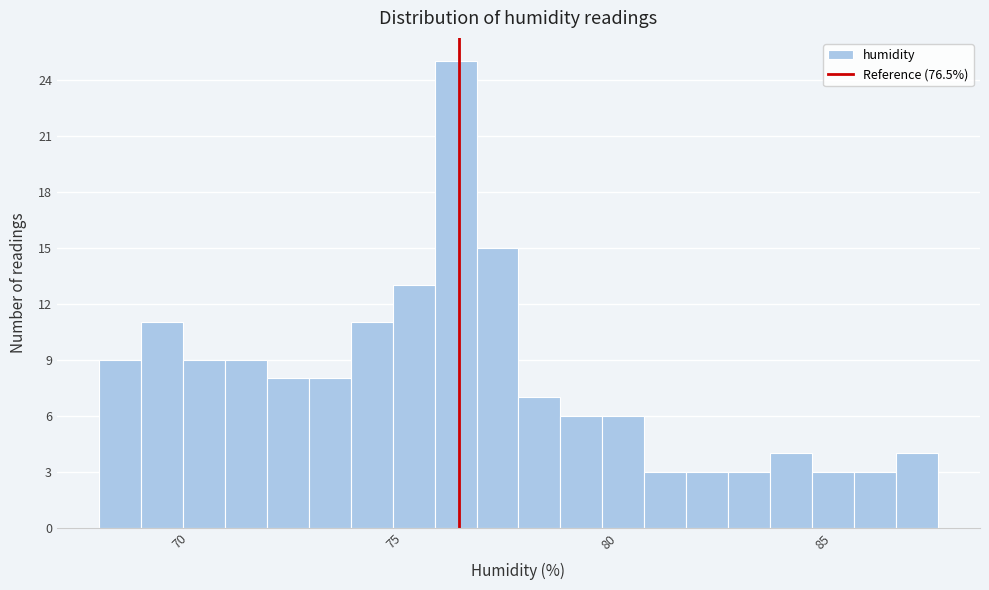

Around what value on the x-axis is the tallest bar? Give the approximate position of its centre, as read against the axis.

76.5